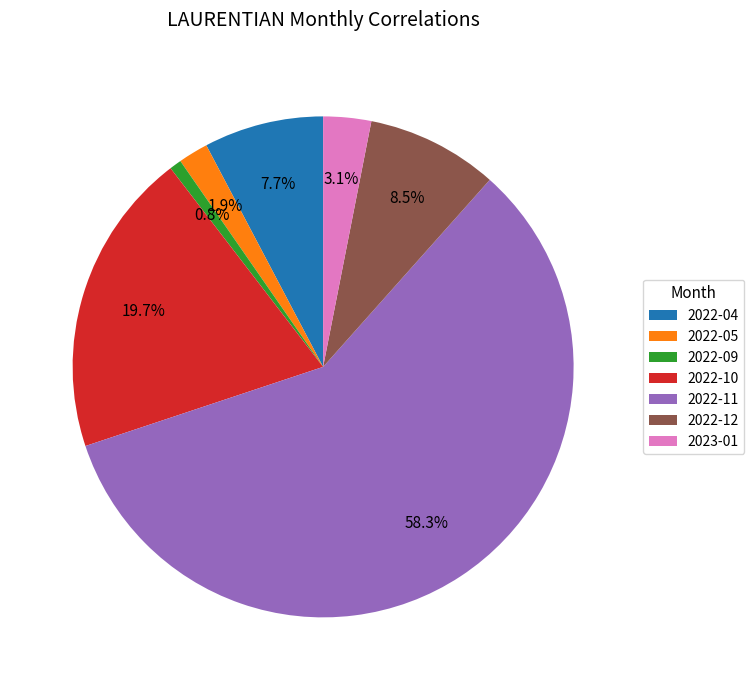

Between 2023-01 and 2022-12, which is larger?

2022-12